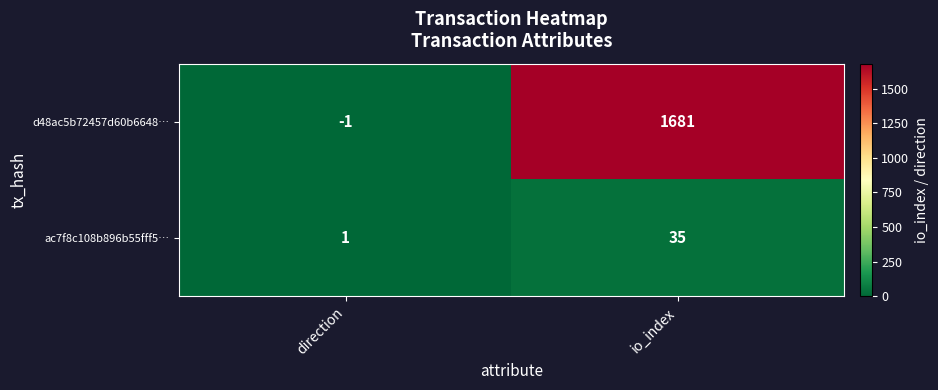

What is the difference between the maximum and minimum values in the ac7f8c108b896b55fff5… series?

34